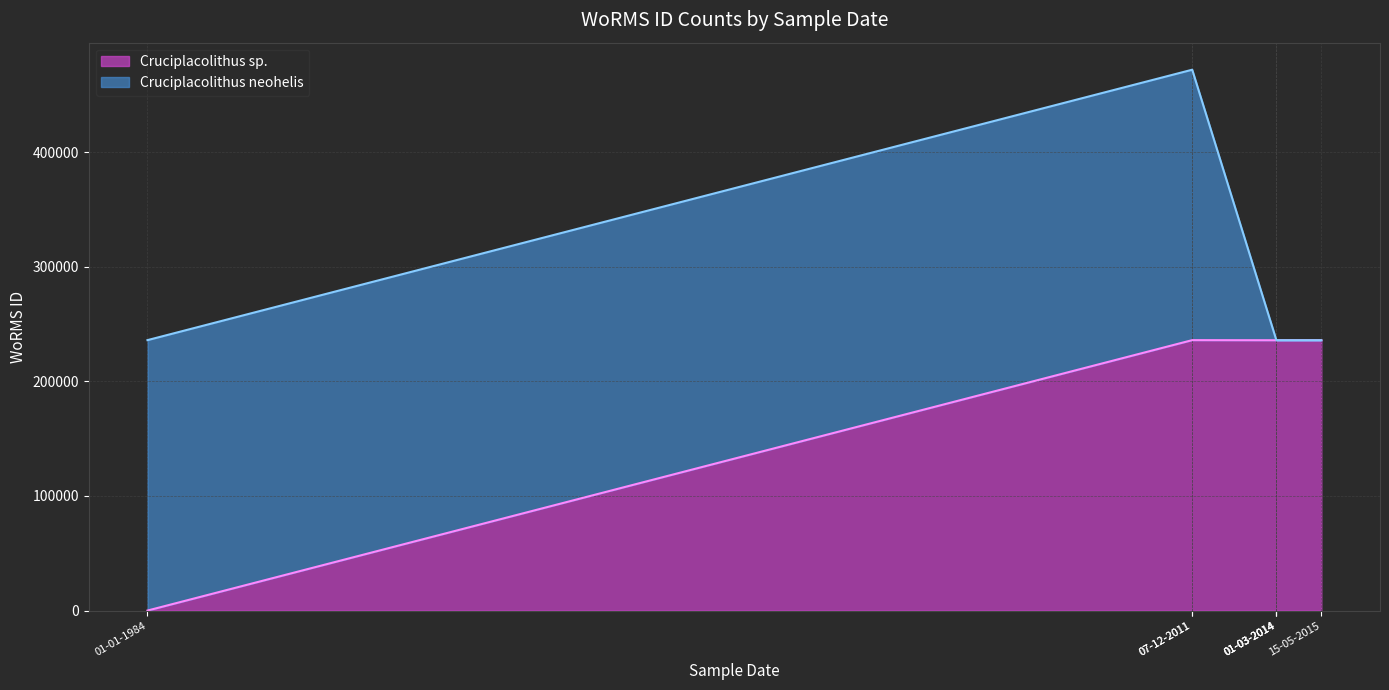

Which has a higher value, 01-03-2014 or 15-05-2015?

01-03-2014